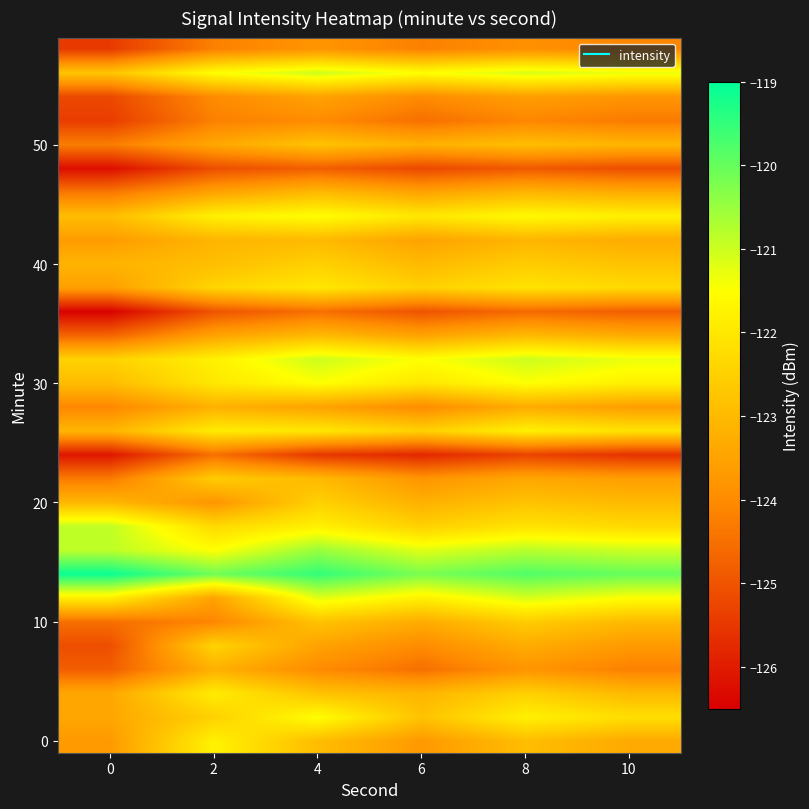

At how many categories does at least one series exceed -122?

6